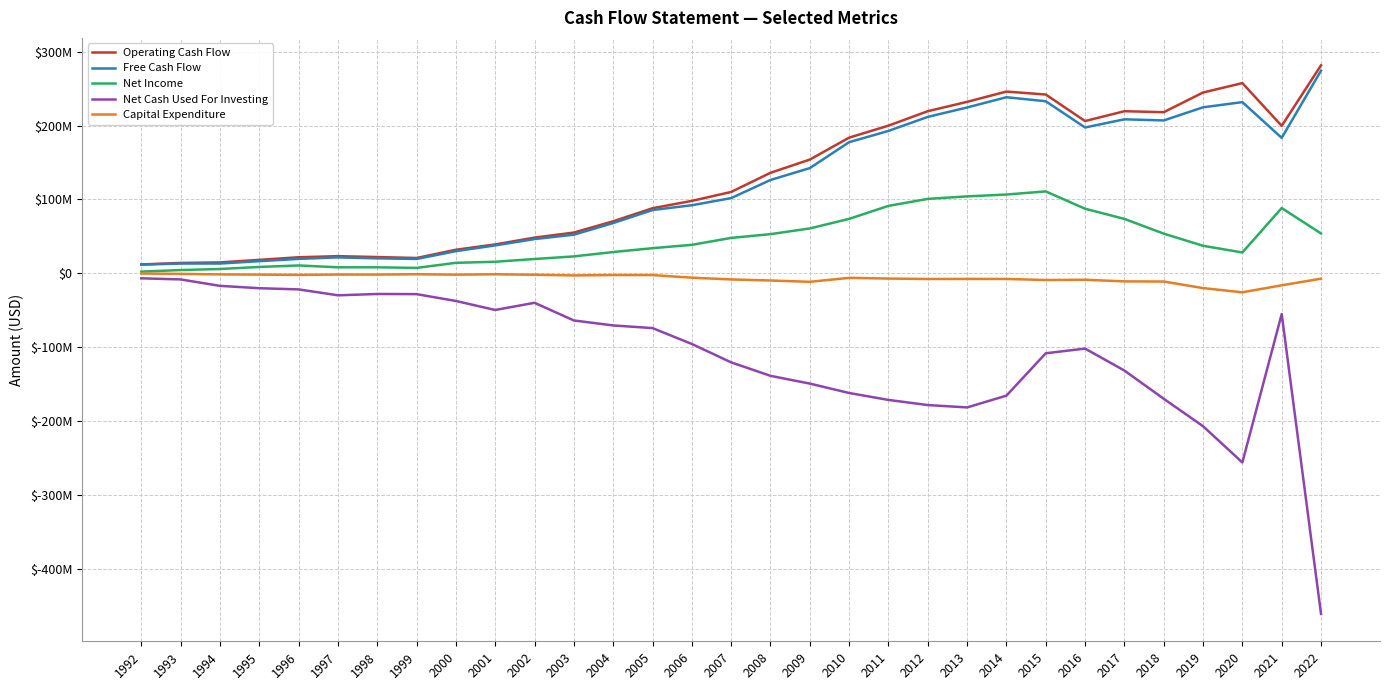

Between 2016 and 2010, which is larger?

2016